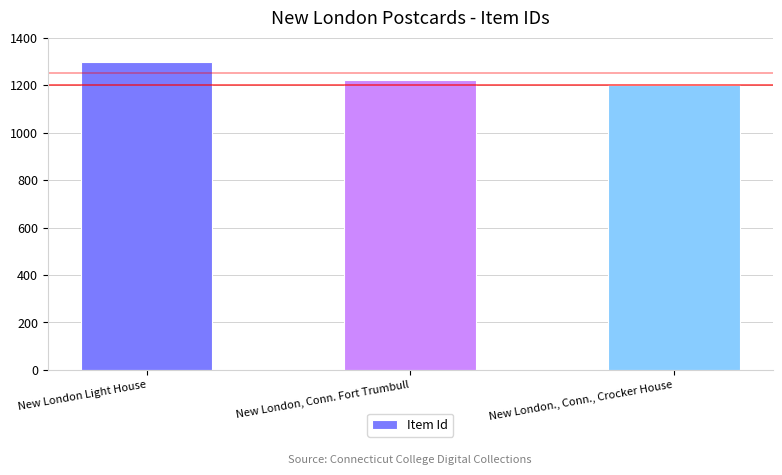

Rank the categories by value from lowest to highest.

New London., Conn., Crocker House, New London, Conn. Fort Trumbull, New London Light House